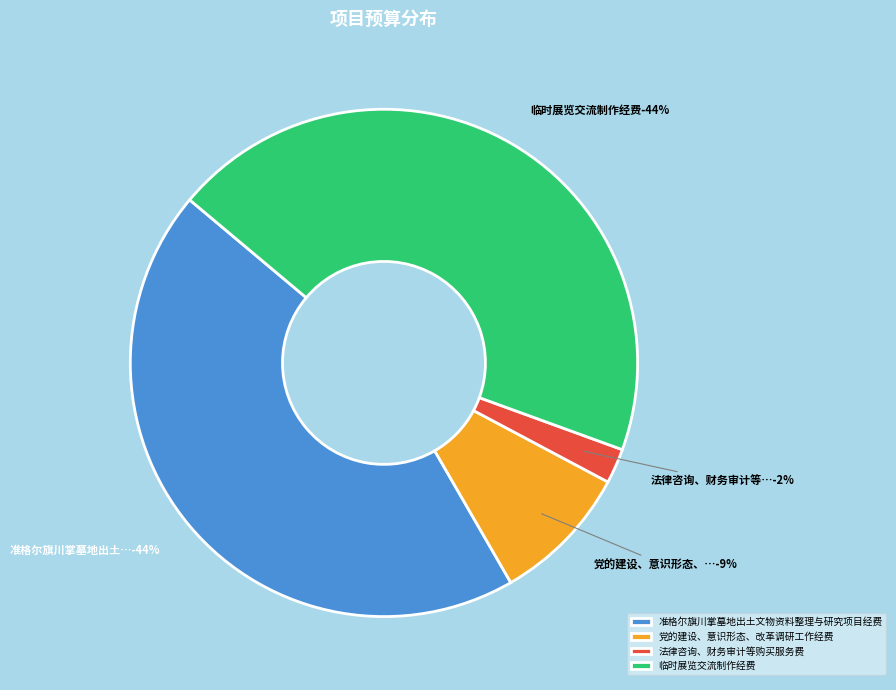

Do 党的建设、意识形态、改革调研工作经费 and 临时展览交流制作经费 together represent more than half of the pie?

Yes